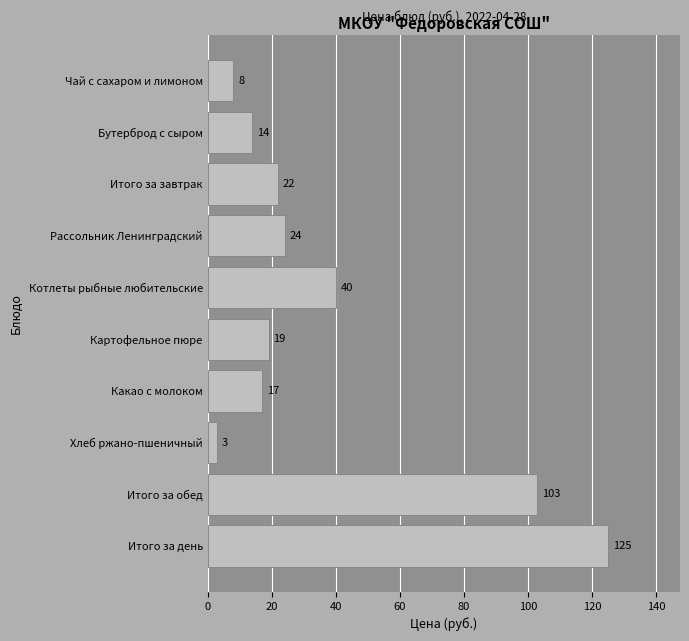

List the labels in order of value, smallest first.

Хлеб ржано-пшеничный, Чай с сахаром и лимоном, Бутерброд с сыром, Какао с молоком, Картофельное пюре, Итого за завтрак, Рассольник Ленинградский, Котлеты рыбные любительские, Итого за обед, Итого за день